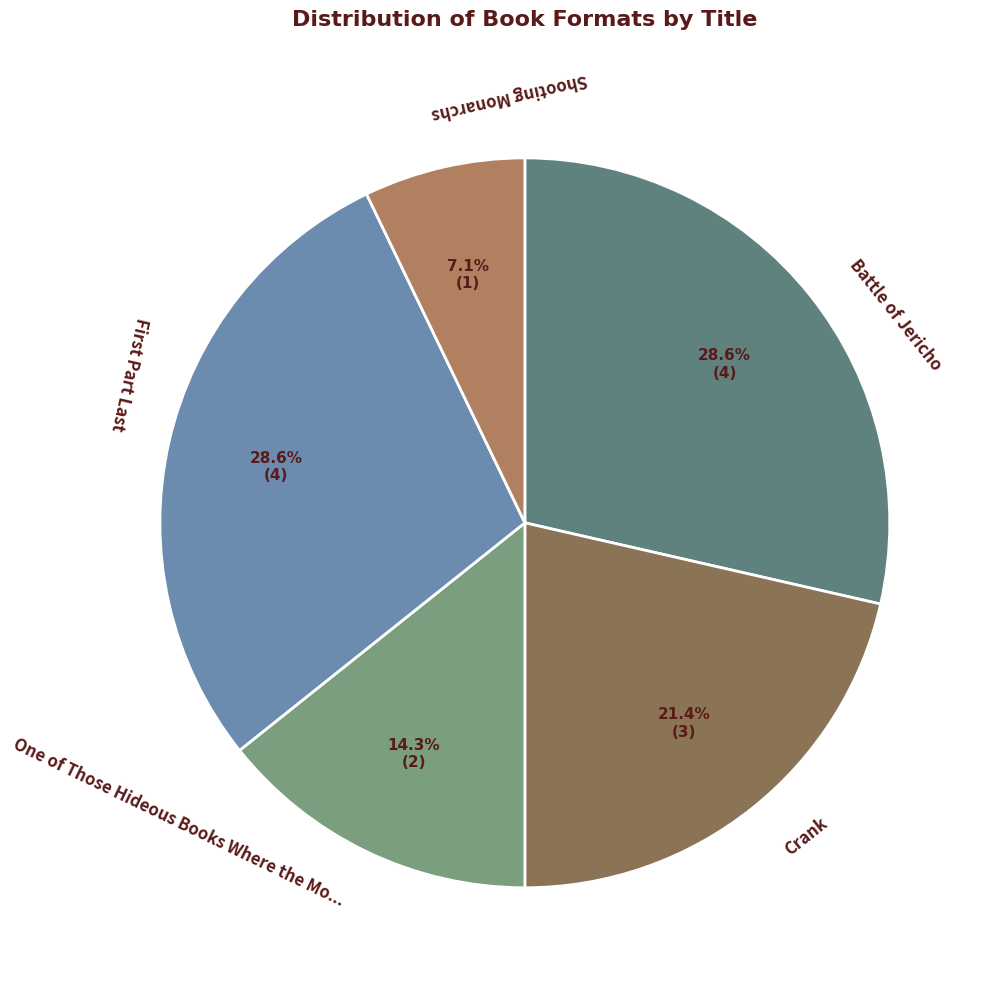

To the nearest percent, what is the average slice percentage?

20%